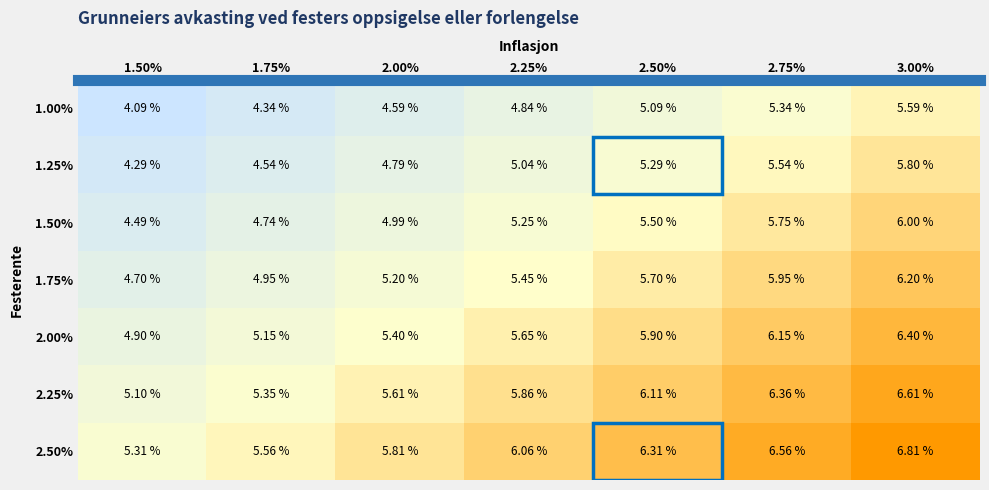

Is the value of 2.25% at 1.75% greater than the value of 2.50% at 2.75%?

No